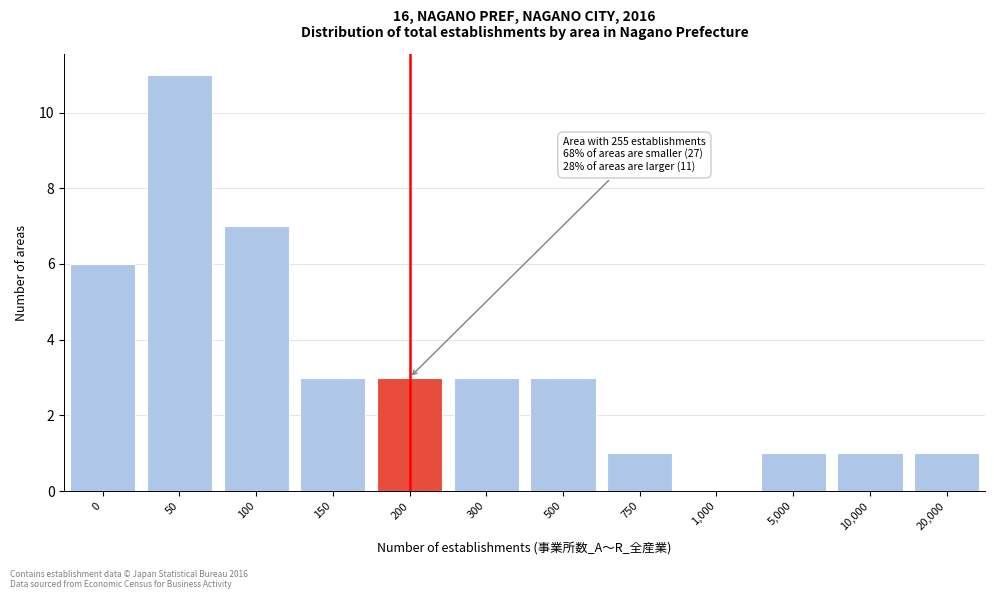

Reading left to right, what are all the values shown in this chart?

0=6	50=11	100=7	150=3	200=3	300=3	500=3	750=1	1,000=0	5,000=1	10,000=1	20,000=1